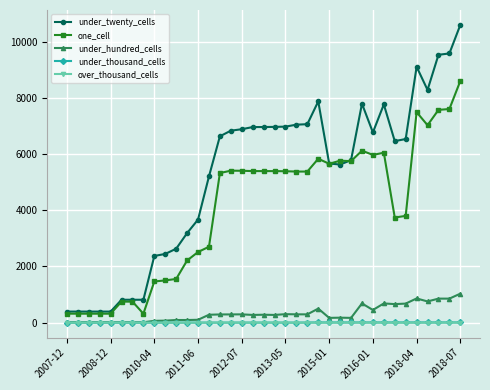

Which series has the largest range (max minus min)?

under_twenty_cells